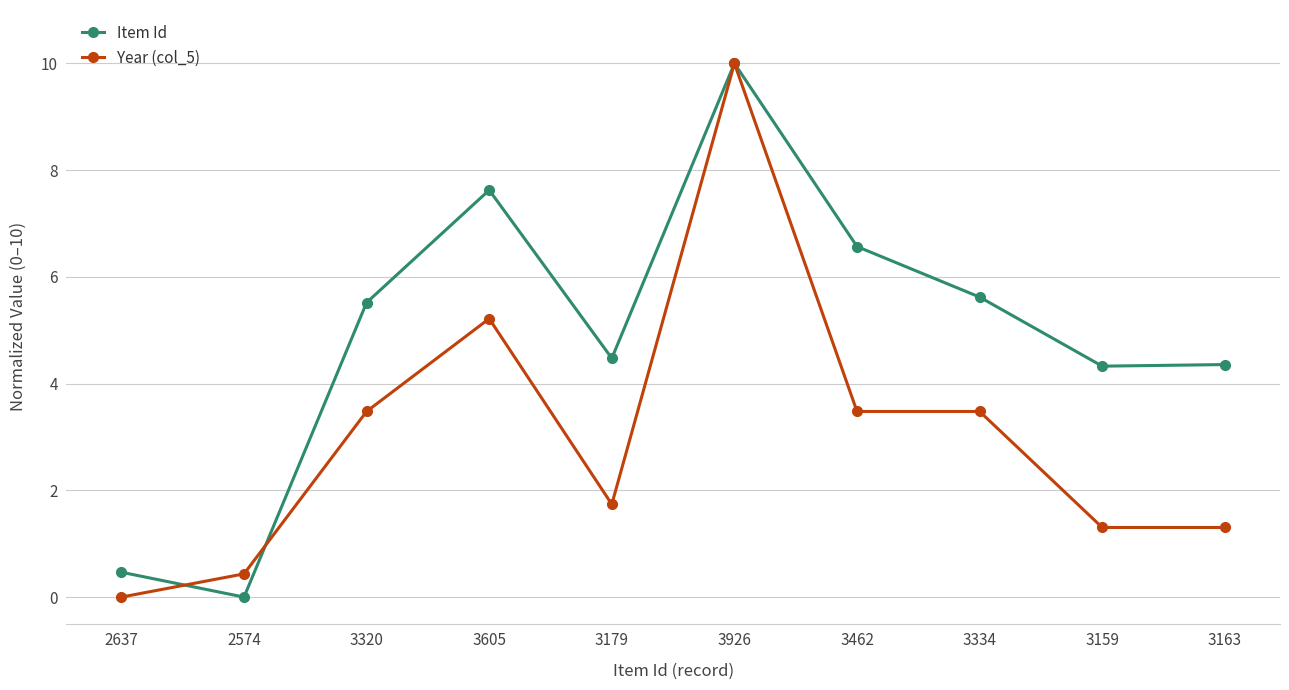

Where does the Year (col_5) series first go above 3?

3320